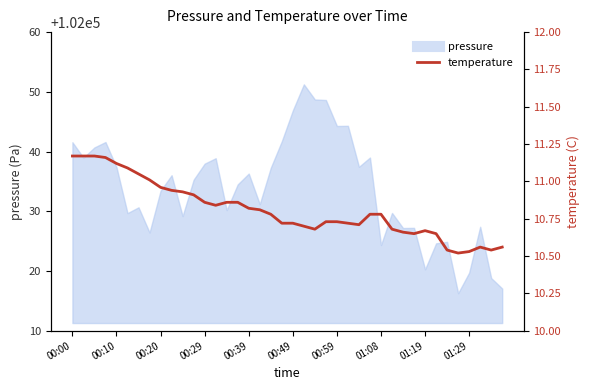

Where is the first local minimum?

13